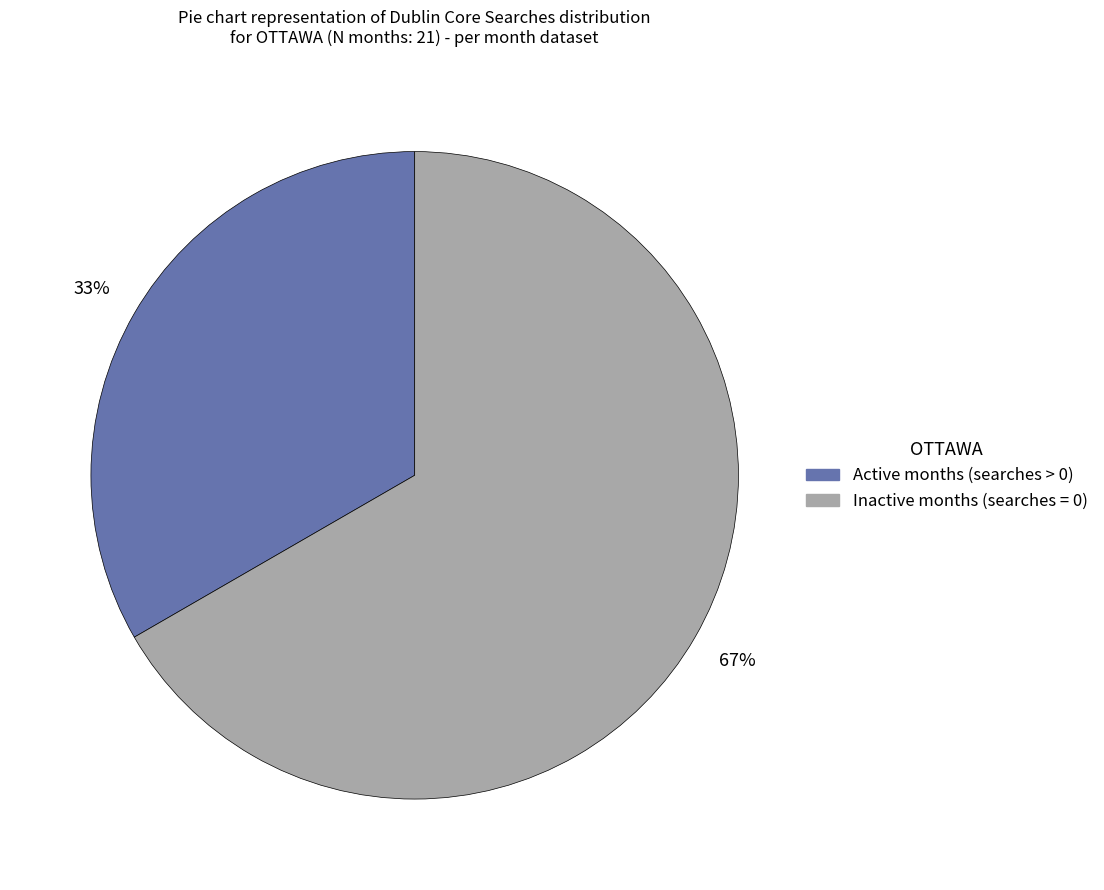

What is the largest slice in the pie chart?

Inactive months (searches = 0)